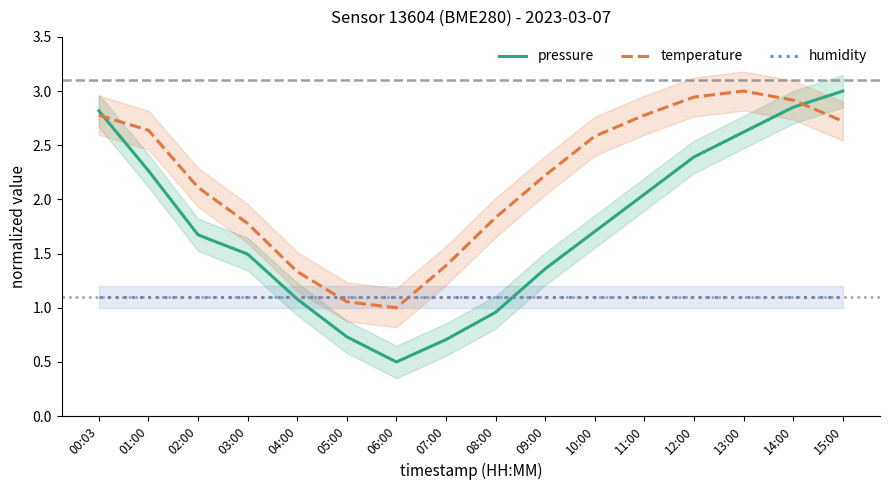

At which label does temperature reach its peak?

13:00